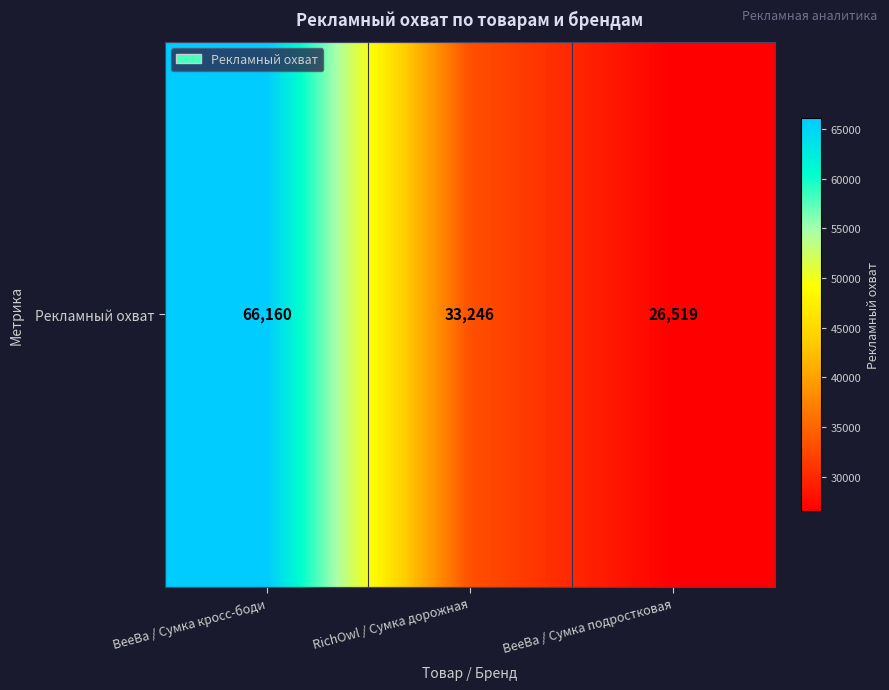

What is the change in value from BeeBa / Сумка кросс-боди to BeeBa / Сумка подростковая?

-39641